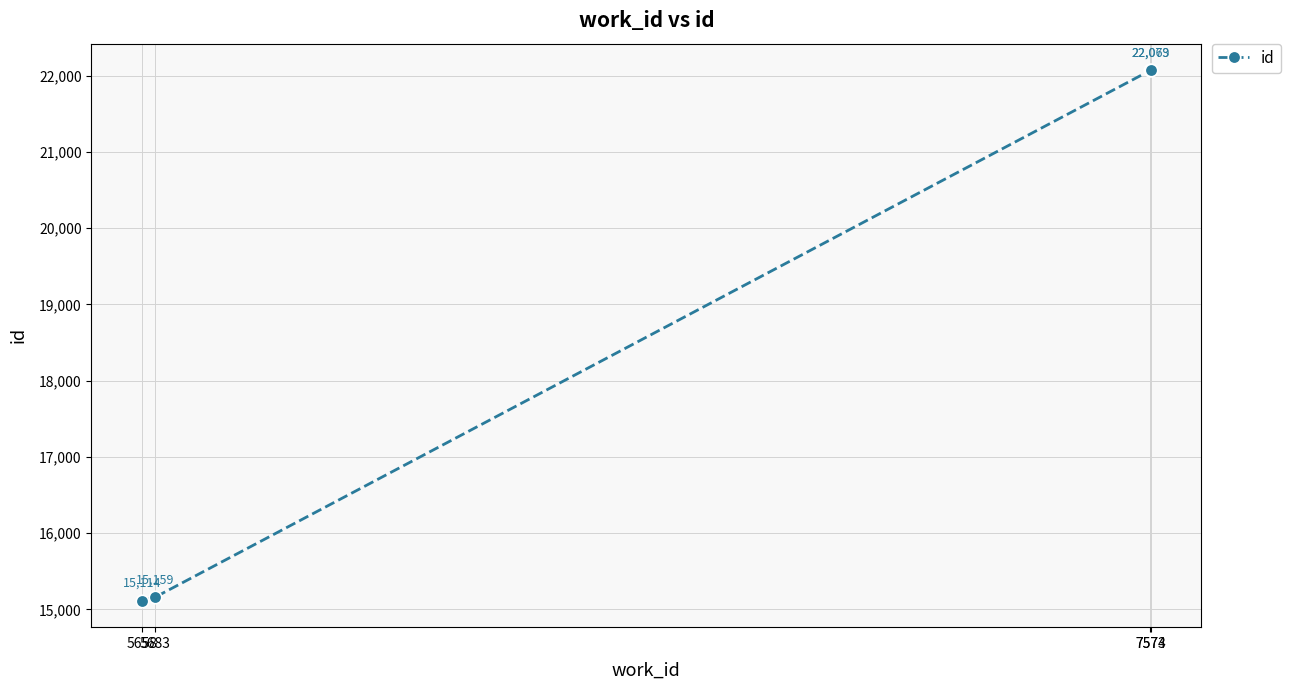

Reading left to right, list all the values displayed in this chart.

15114	15159	22069	22073